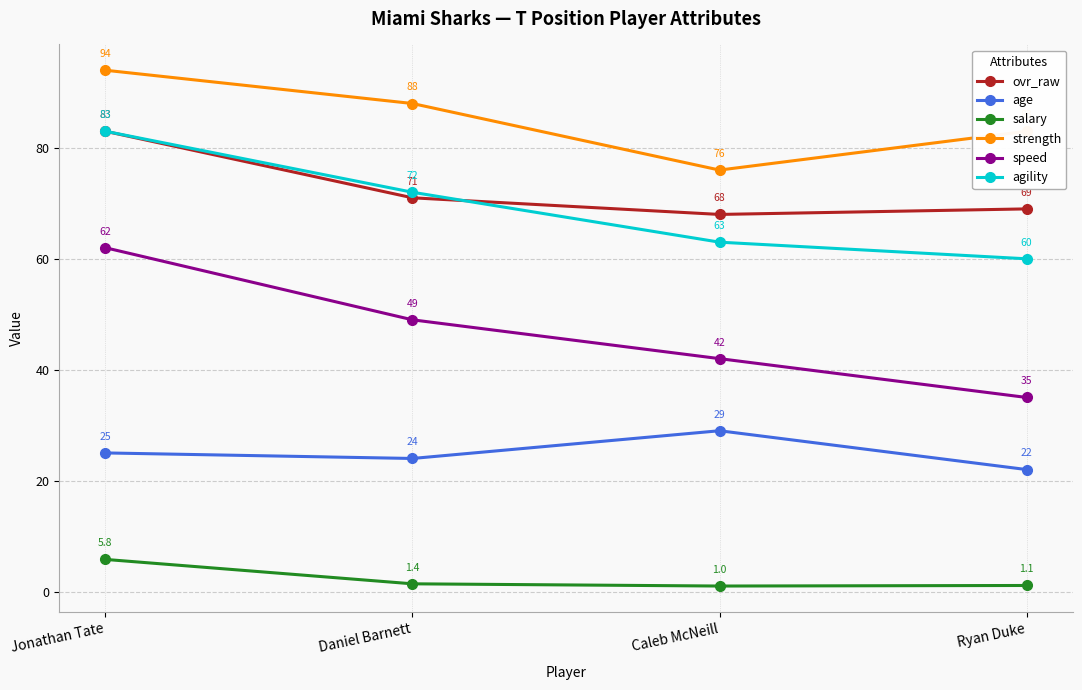

What is the greatest value displayed?

94.0